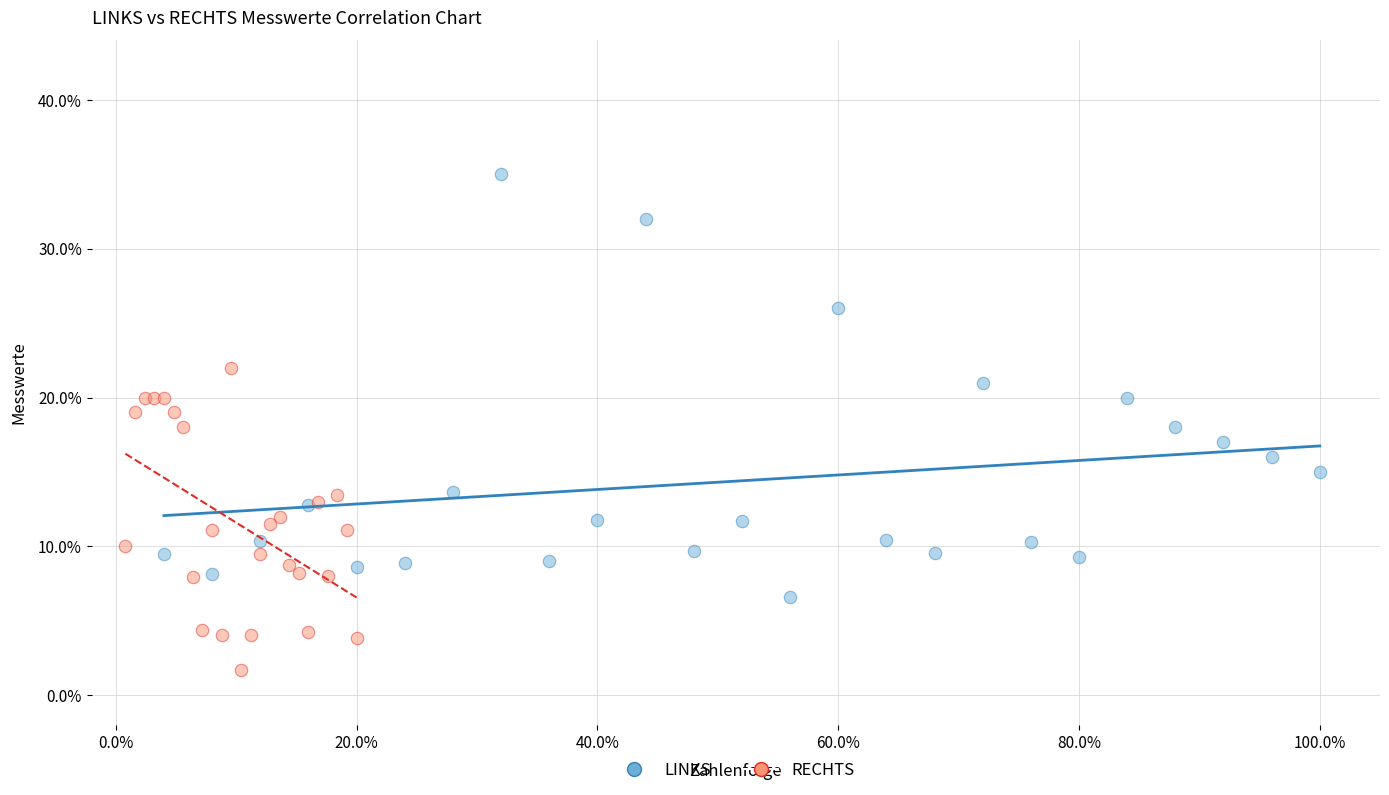

Which series reaches the maximum Y coordinate?

LINKS